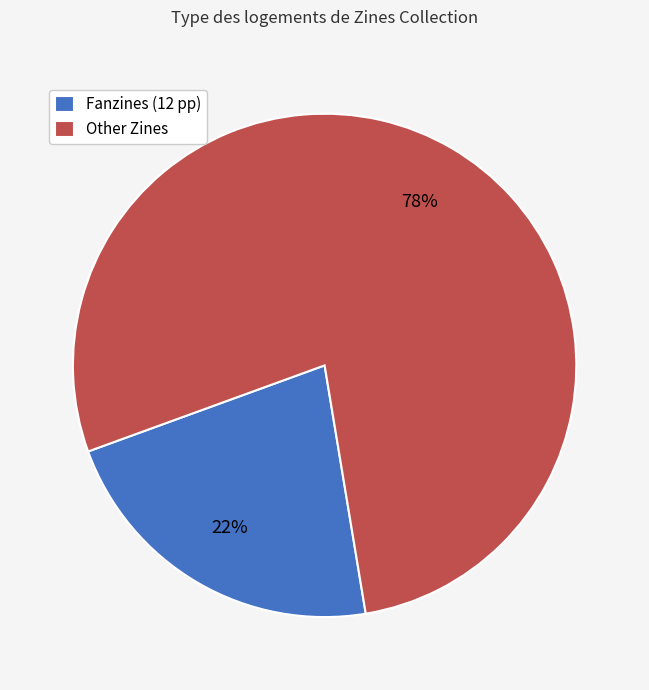

What is the largest slice in the pie chart?

Other Zines